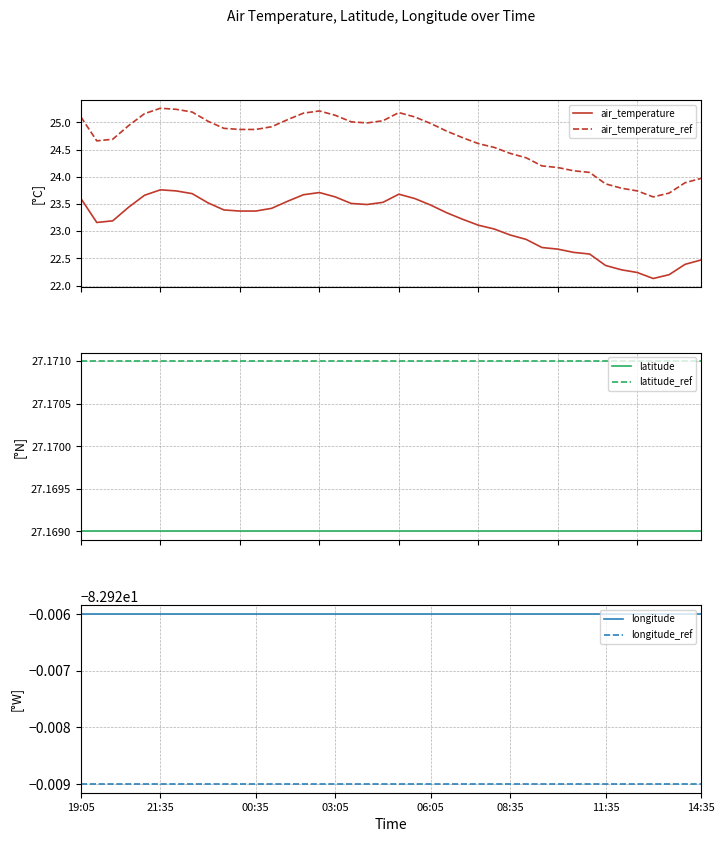

What is the difference between the maximum and minimum values in the air_temperature_ref series?

1.6